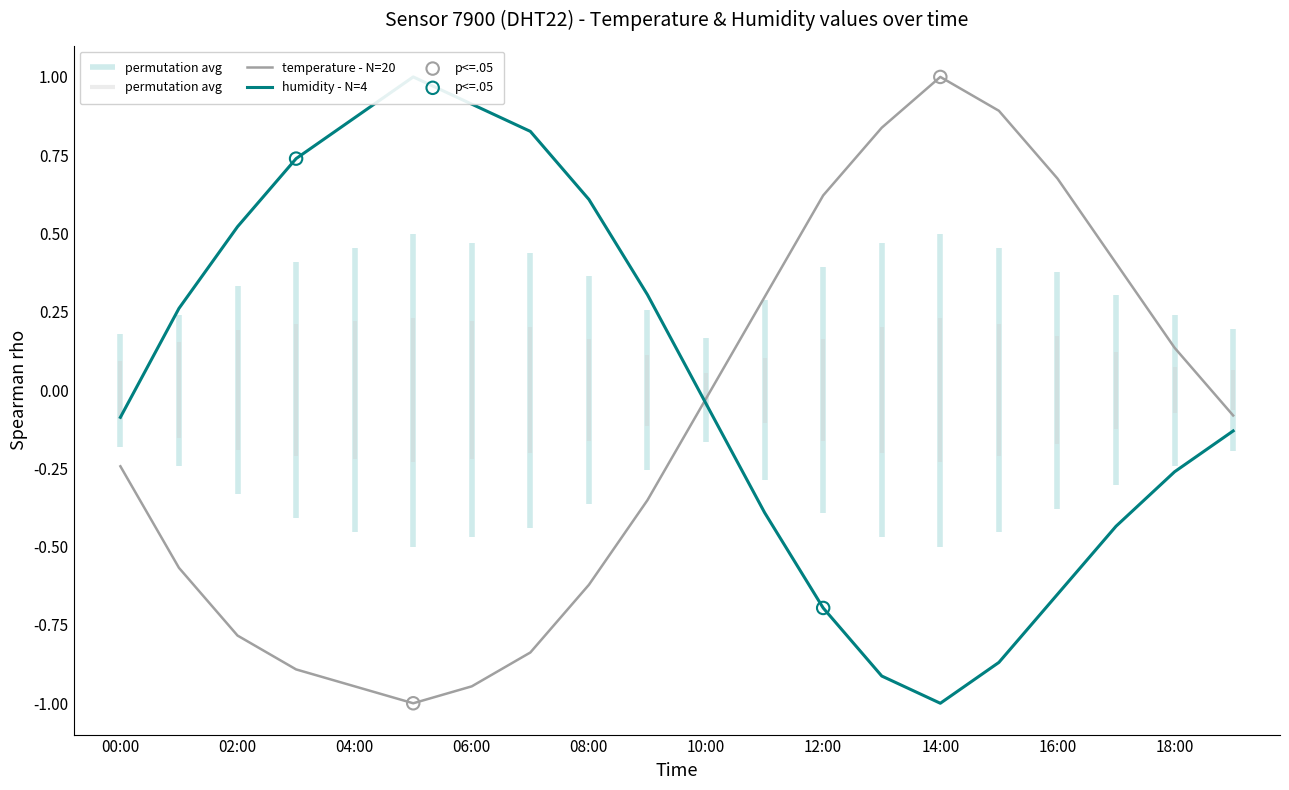

Which series contains the lowest Y value?

temperature